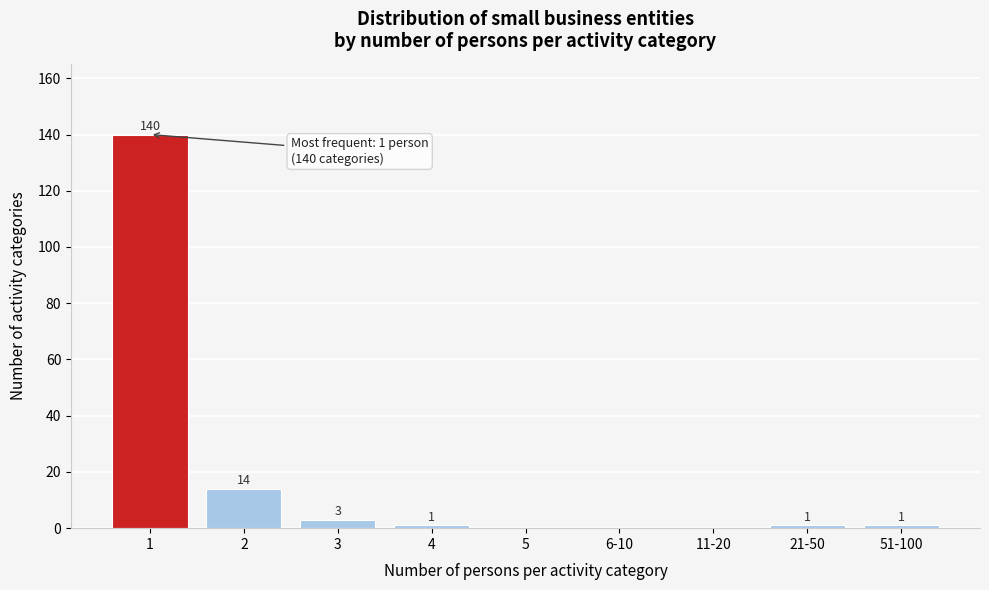

Reading left to right, extract all data points from this chart.

1=140	2=14	3=3	4=1	5=0	6-10=0	11-20=0	21-50=1	51-100=1